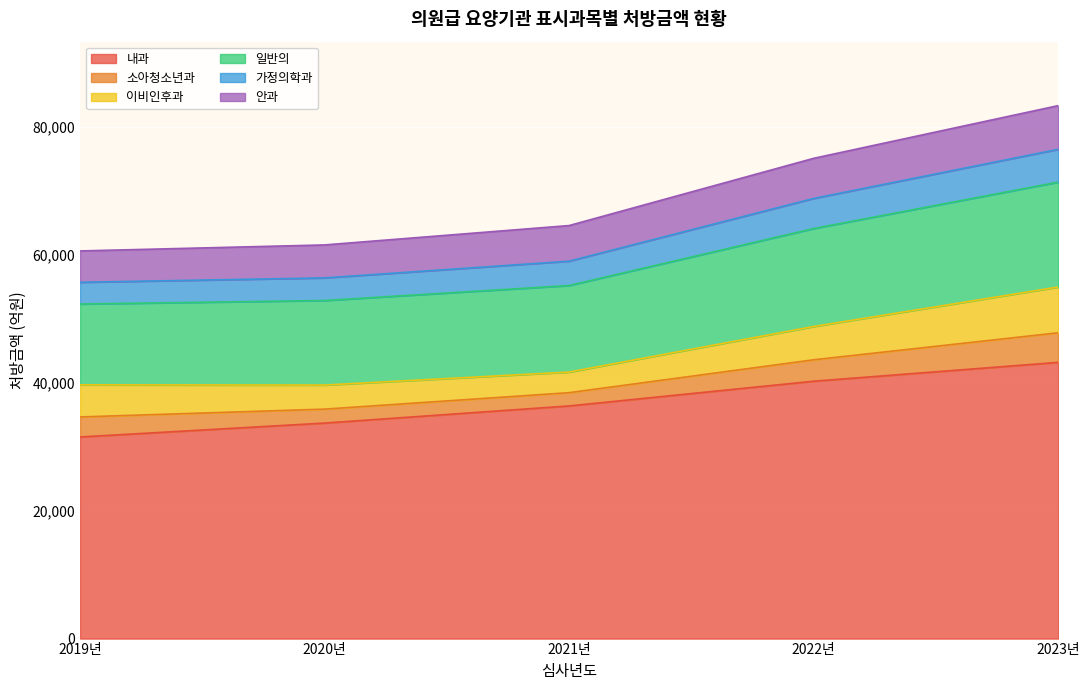

What is the highest value of the 내과 series?

43166